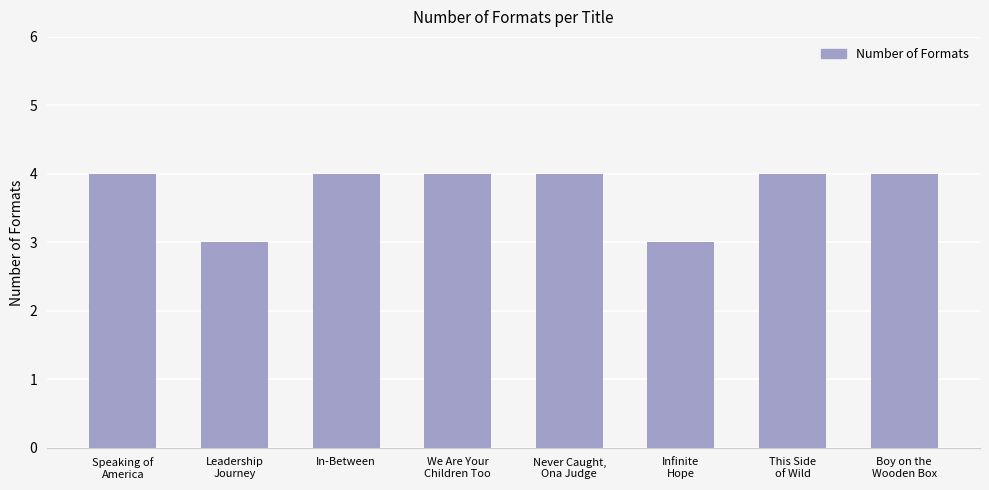

What is the smallest value displayed?

3